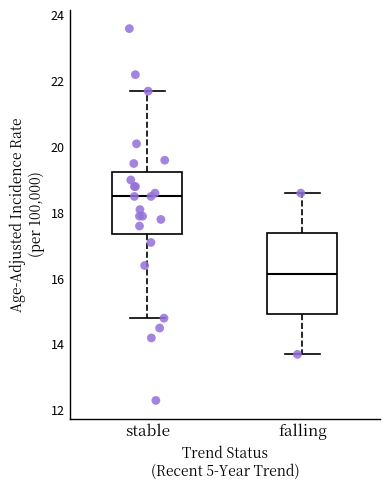

Which box is the tallest, from its lower edge to its upper edge?

falling